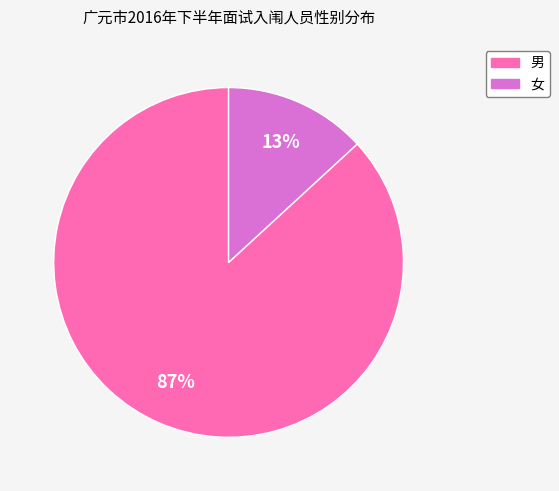

How many slices are in this pie chart?

2